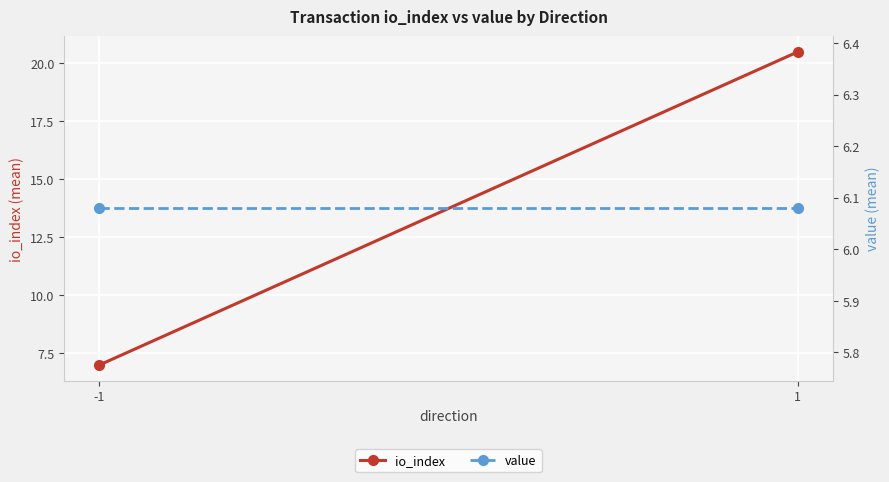

True or false: value has a value of 6.1 at 1.

True